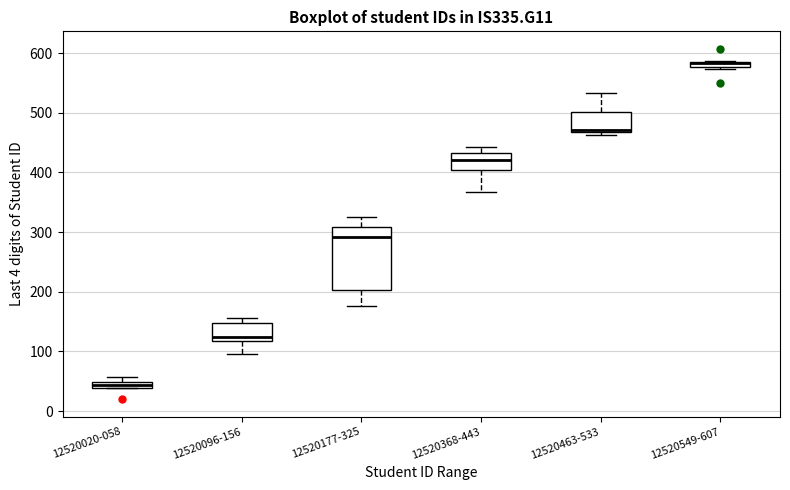

Where is the lower edge of the box for 12520463-533 on the y-axis? The values are not printed on the chart, so give them approximately, as read against the axis.

470